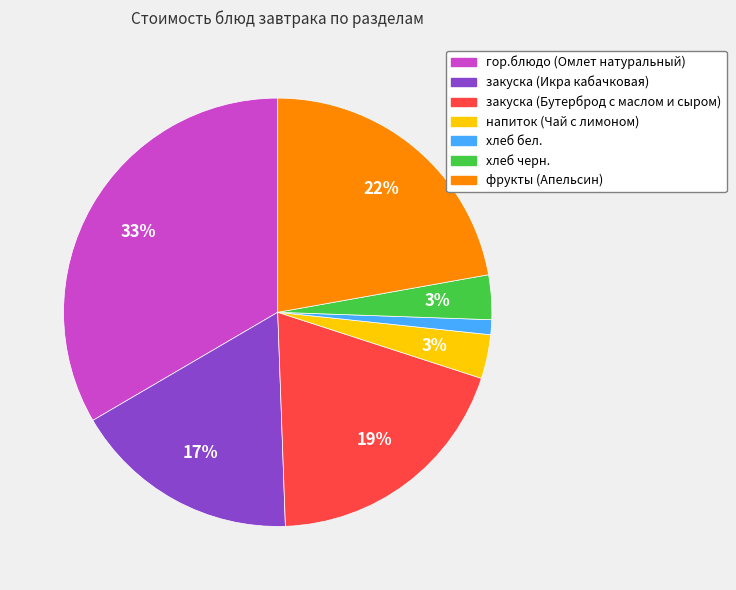

To the nearest percent, what is the average slice percentage?

14%